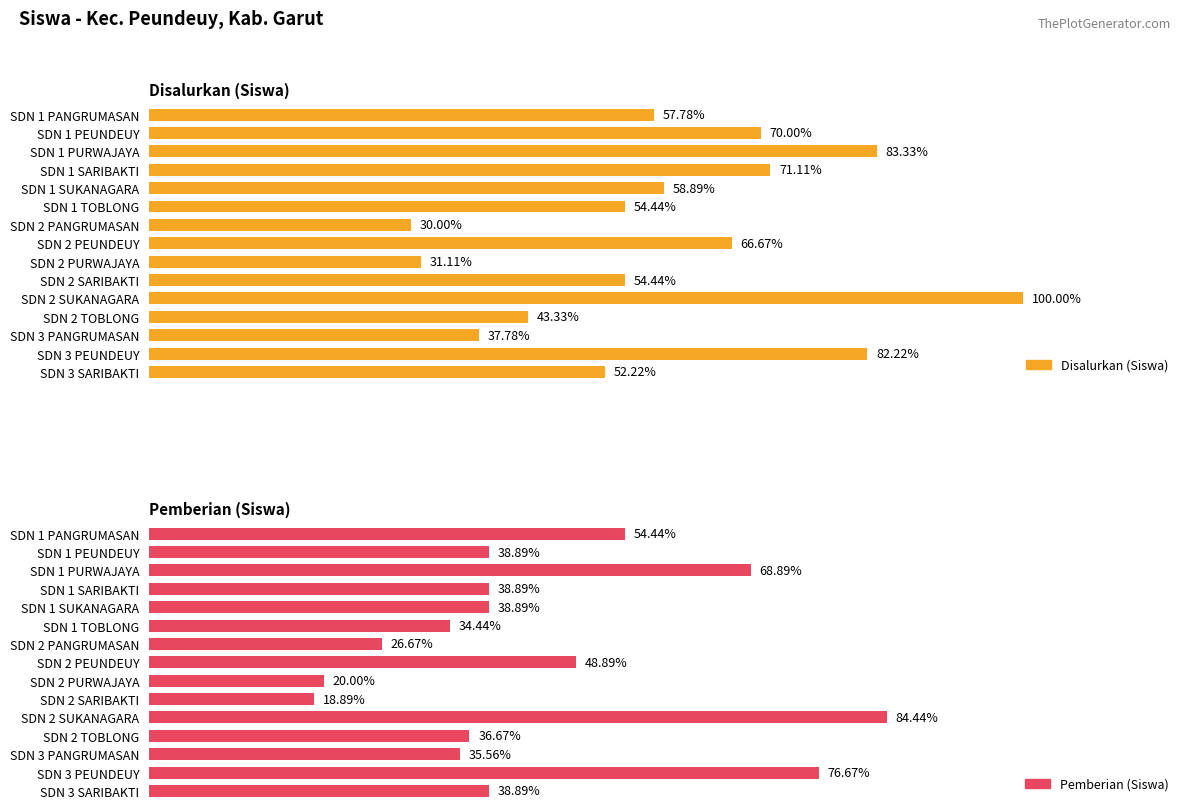

What is the approximate value of Disalurkan (Siswa) at SDN 2 SARIBAKTI, to the nearest 10?

50